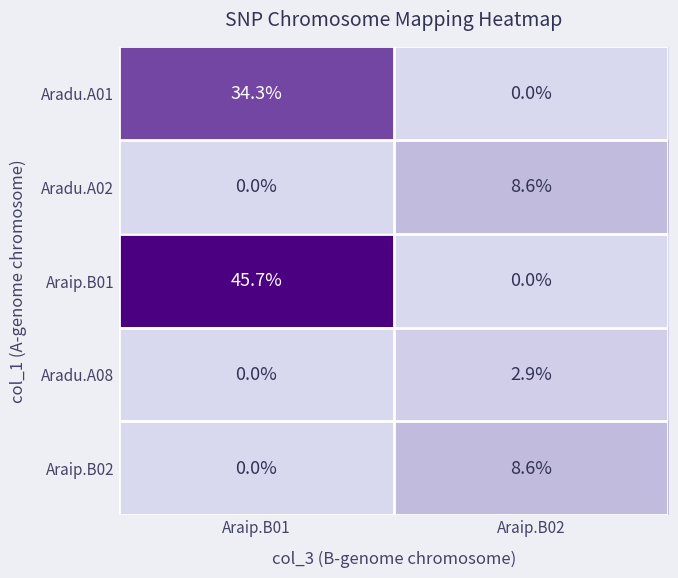

At which category is the sum across all series the highest?

Araip.B01